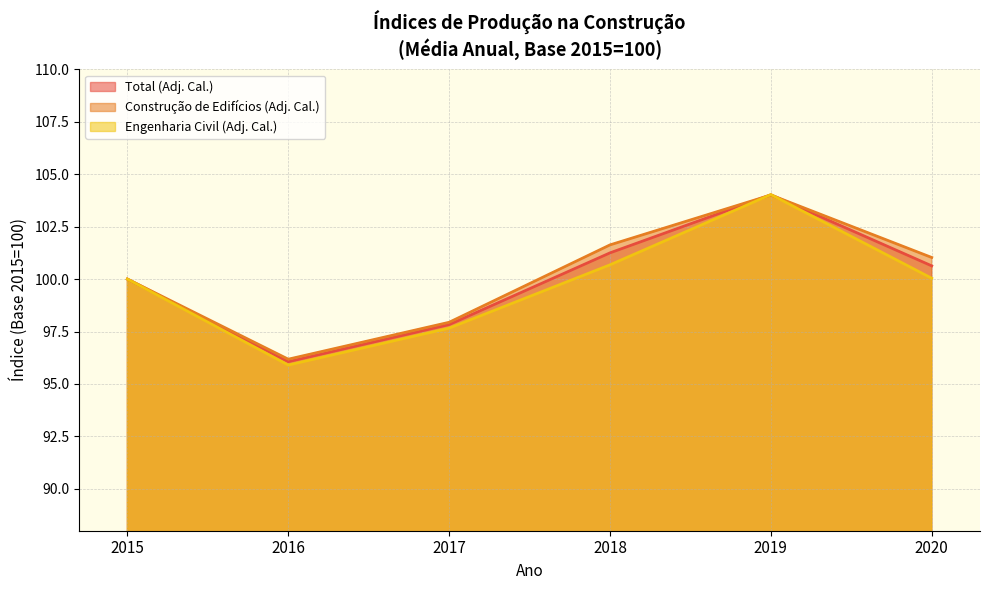

Where is the first local minimum for Construção de Edifícios (Adj. Cal.)?

2016